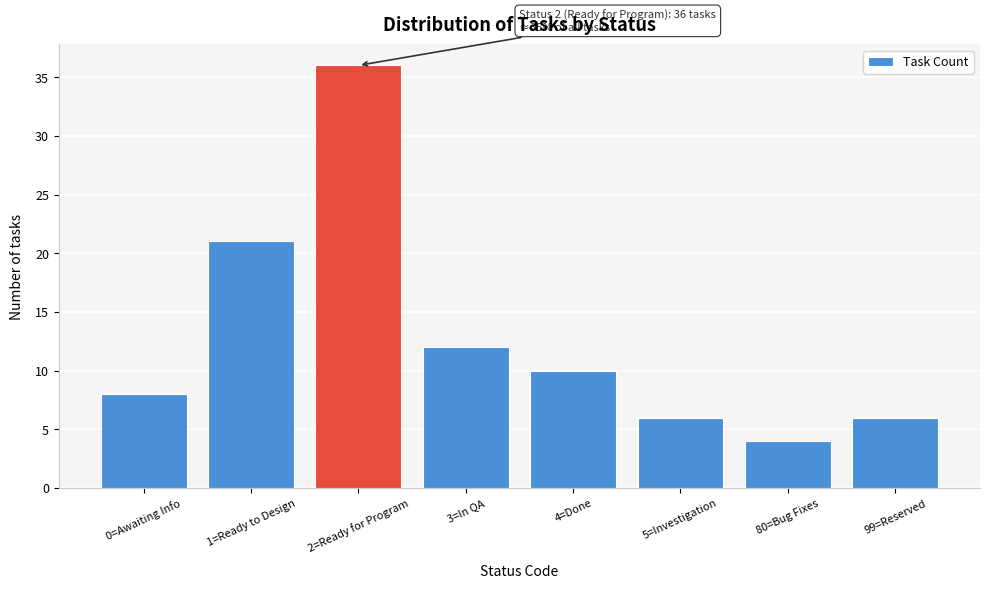

Reading left to right, what are all the values shown in this chart?

8	21	36	12	10	6	4	6